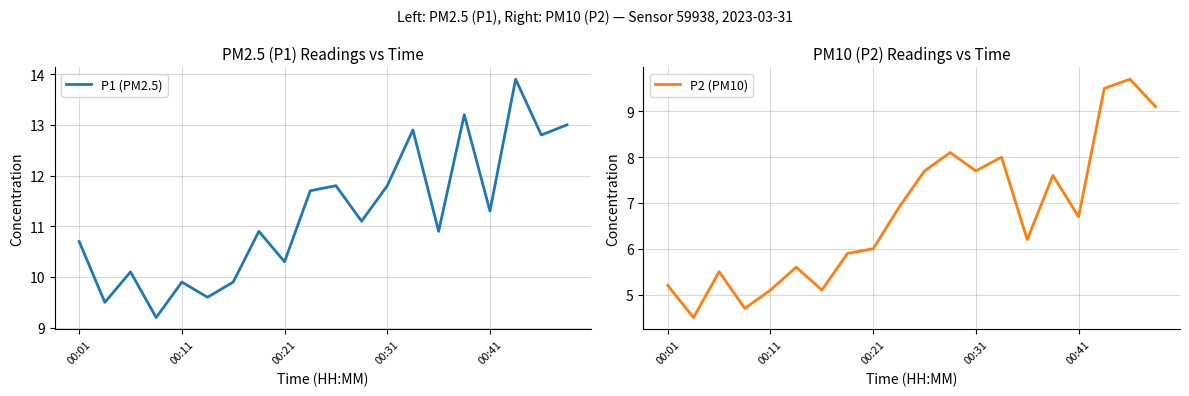

What is the maximum value for P1 (PM2.5)?

13.9